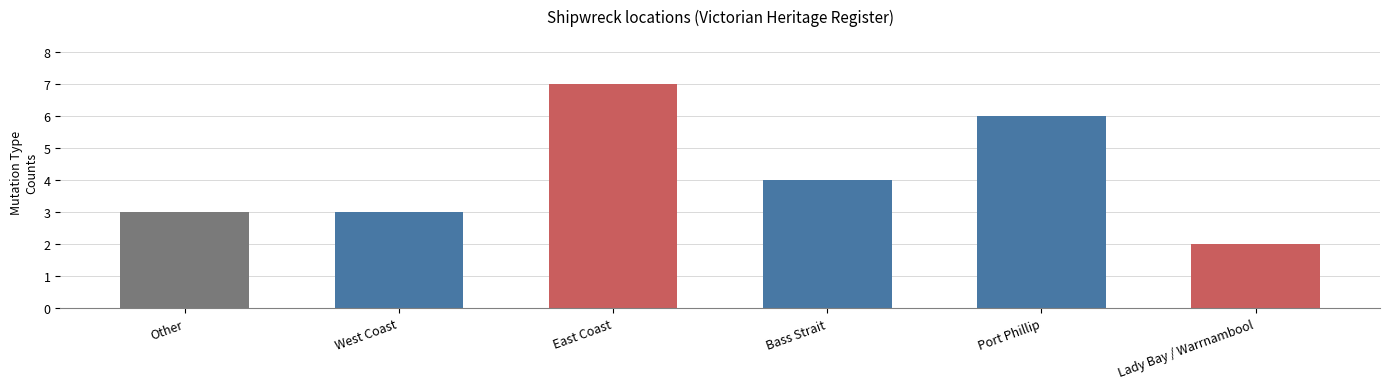

What is the greatest value displayed?

7